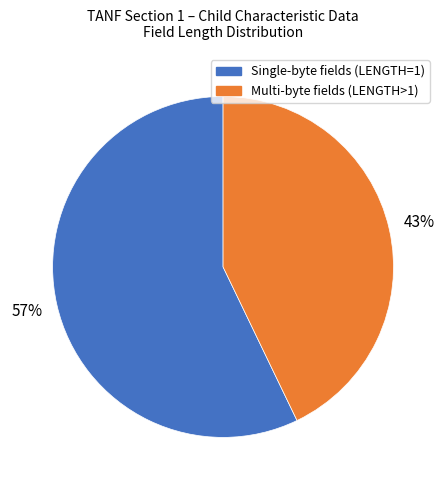

To the nearest percent, what is the average slice percentage?

50%